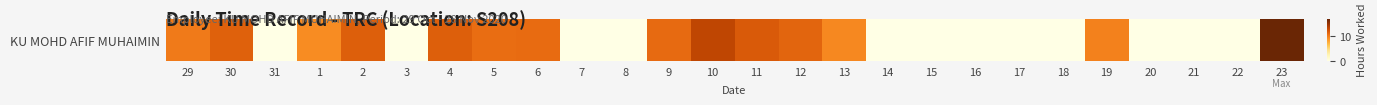

What is the average value?

6.1